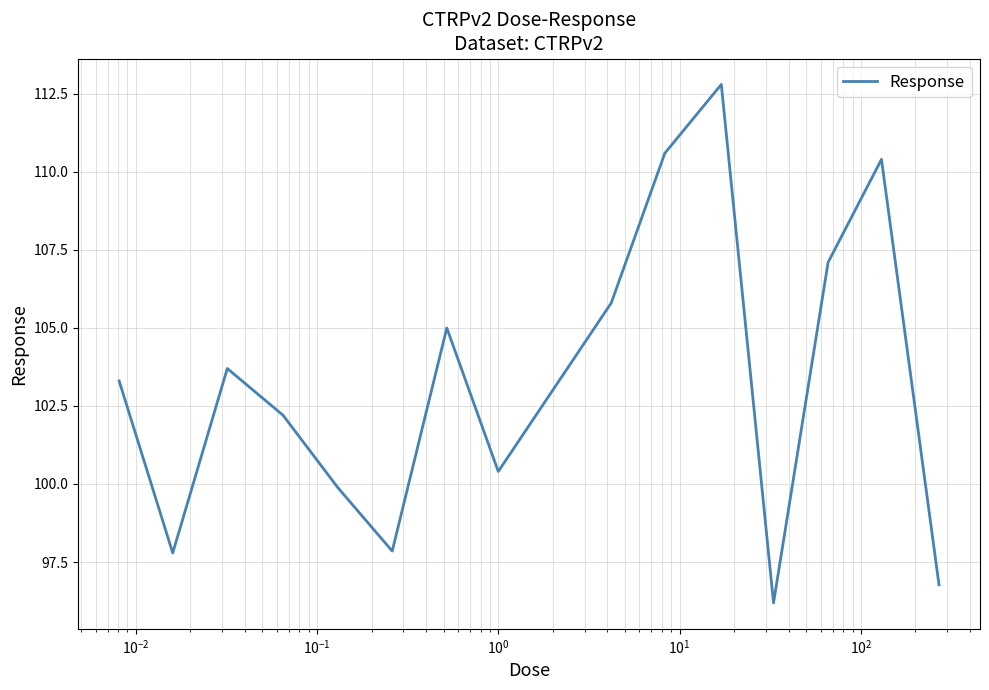

What is the difference between the maximum and minimum values?

16.6